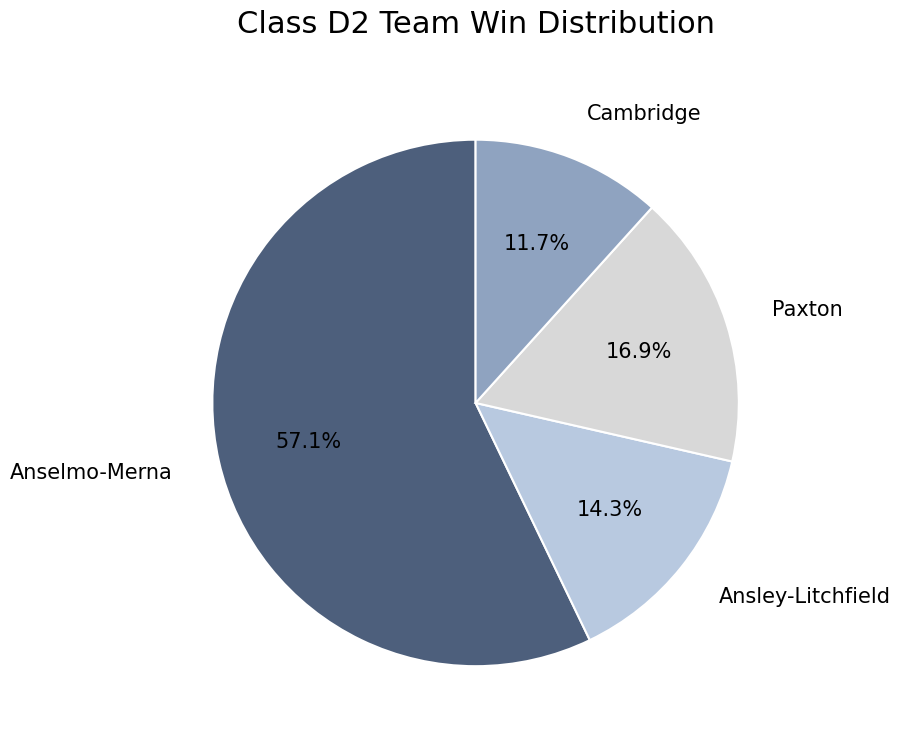

How many slices are in this pie chart?

4